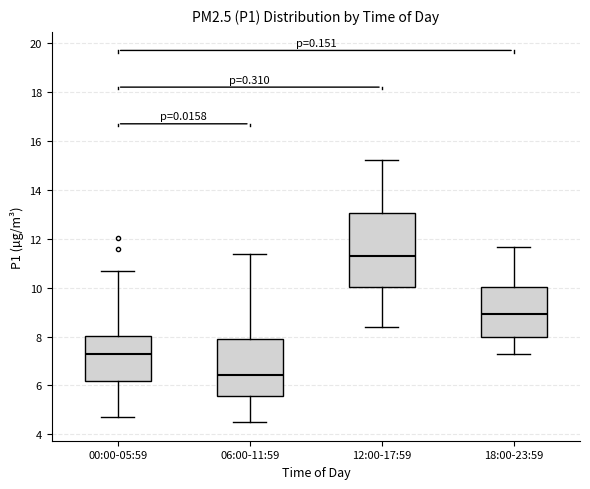

Which box's median line is the highest?

12:00-17:59